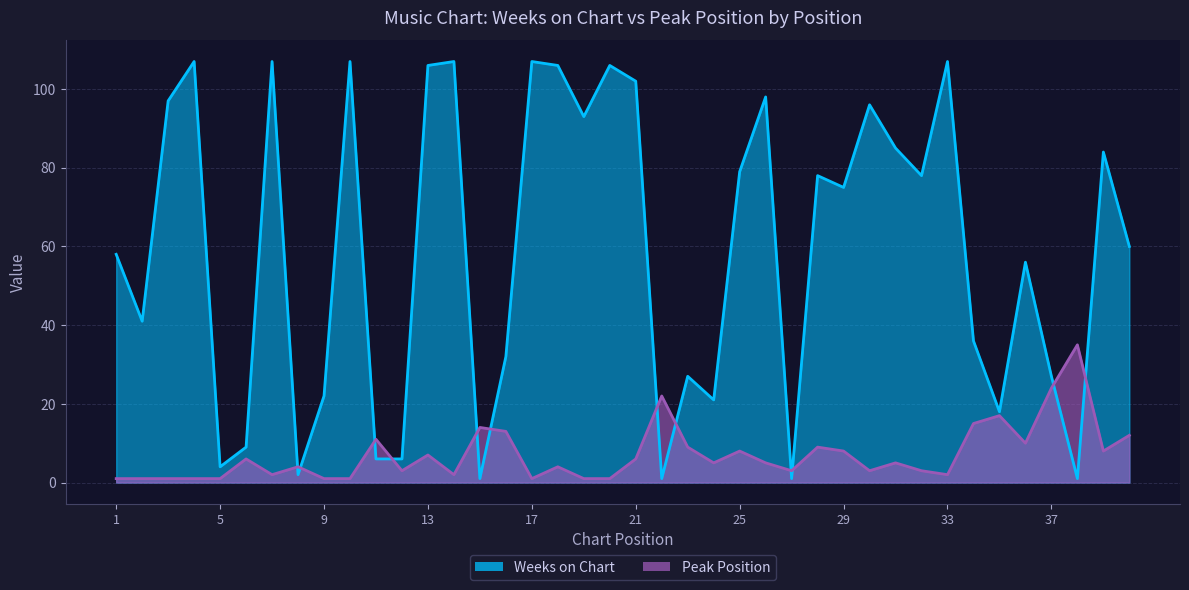

Reading left to right, extract all data points from this chart.

Weeks on Chart: 58	41	97	107	4	9	107	2	22	107	6	6	106	107	1	32	107	106	93	106	102	1	27	21	79	98	1	78	75	96	85	78	107	36	18	56	27	1	84	60
Peak Position: 1	1	1	1	1	6	2	4	1	1	11	3	7	2	14	13	1	4	1	1	6	22	9	5	8	5	3	9	8	3	5	3	2	15	17	10	24	35	8	12